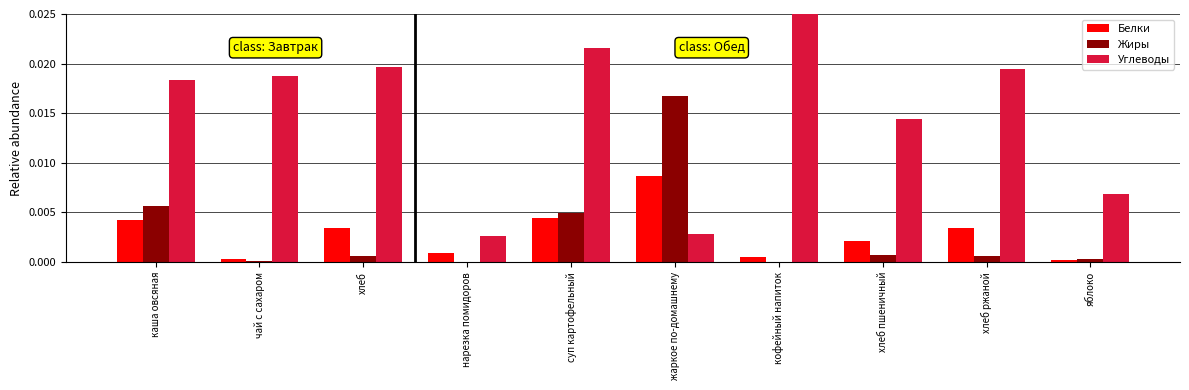

At which category is the sum across all series the highest?

суп картофельный